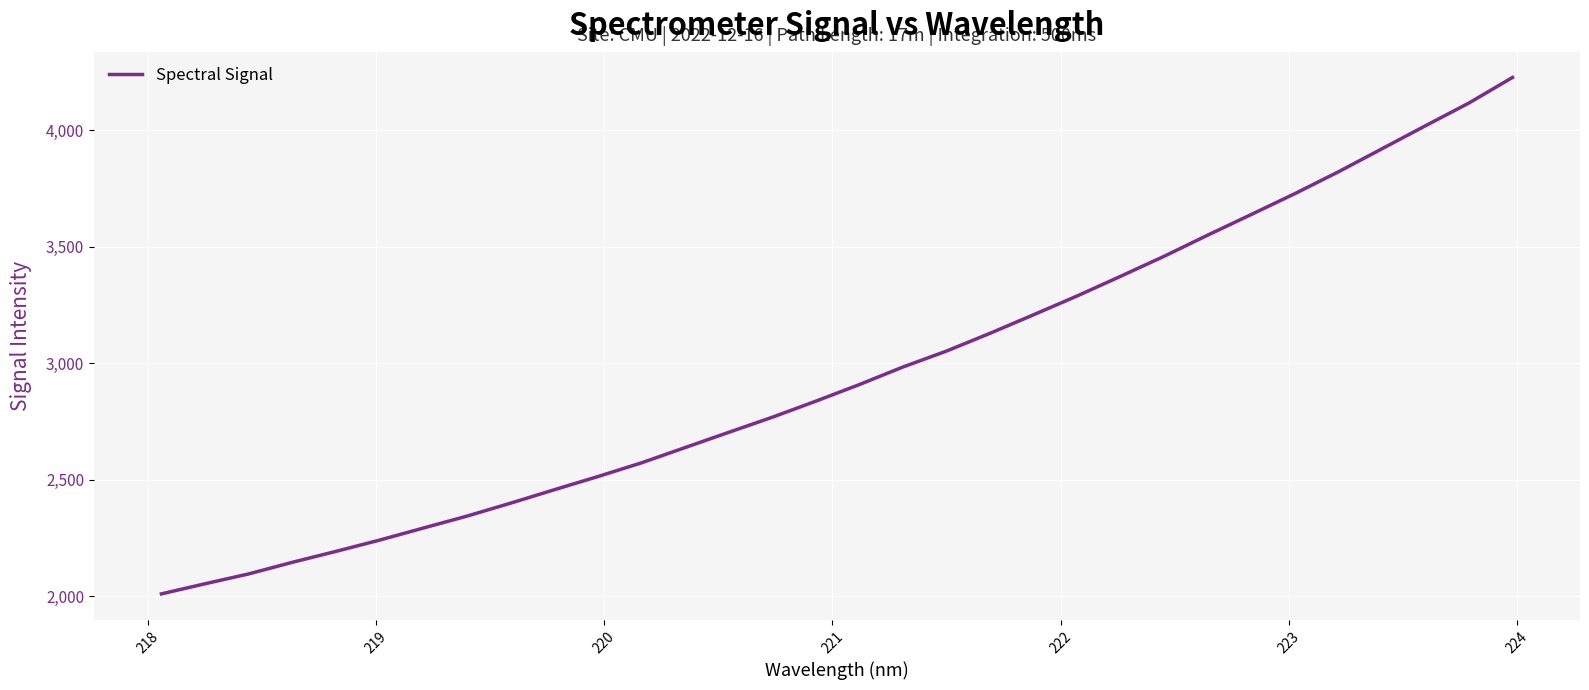

What is the difference between the maximum and minimum values?

2215.8